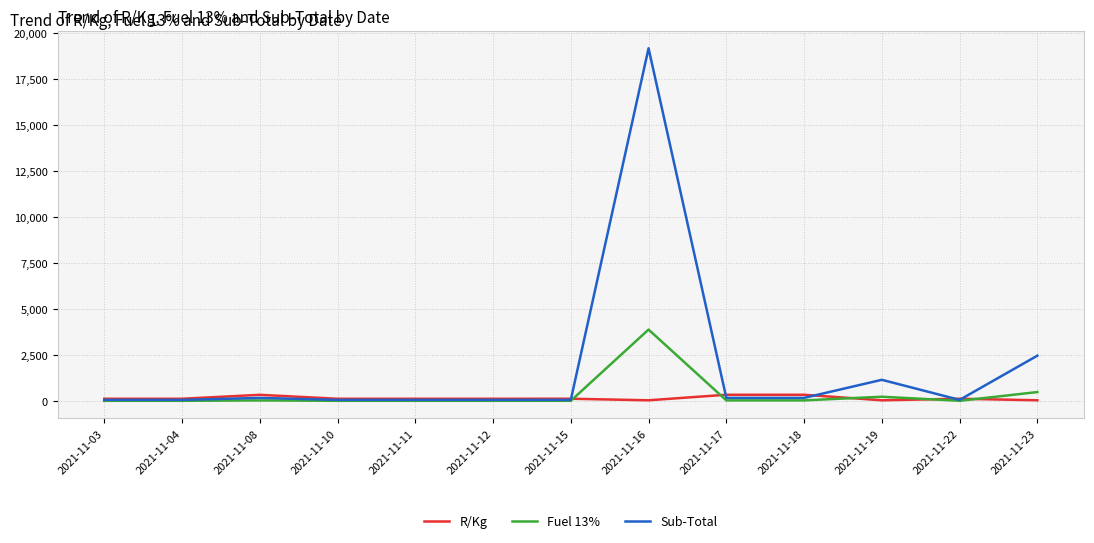

How many distinct data groups are displayed?

3